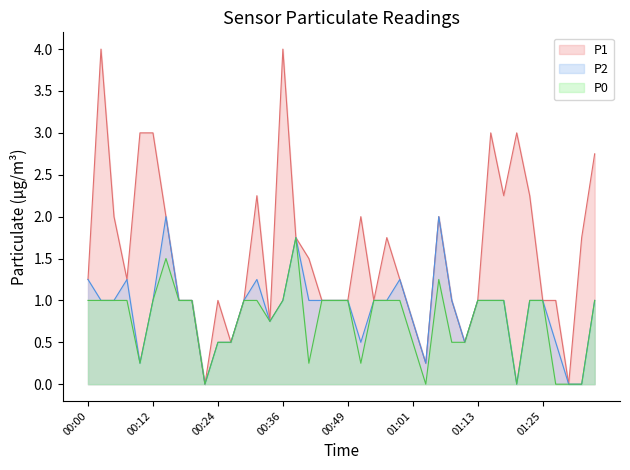

True or false: P2 and P0 intersect in this chart.

False